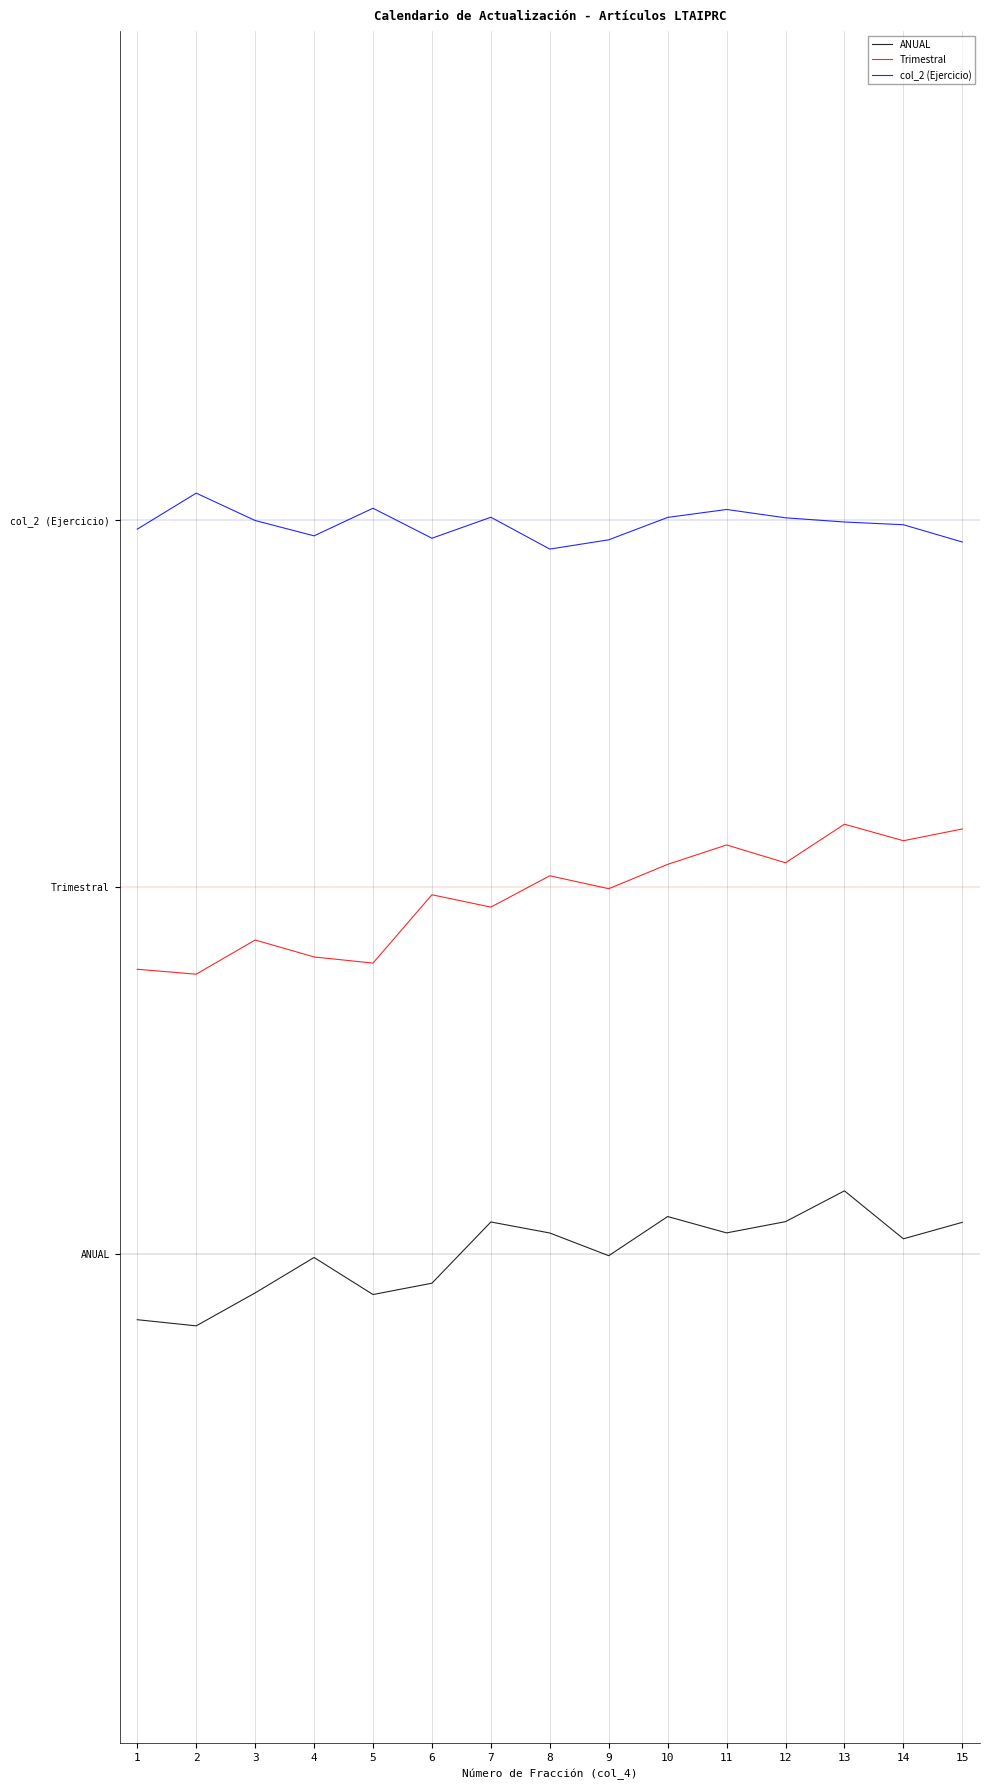

Does the chart display data point markers on the line(s)?

No